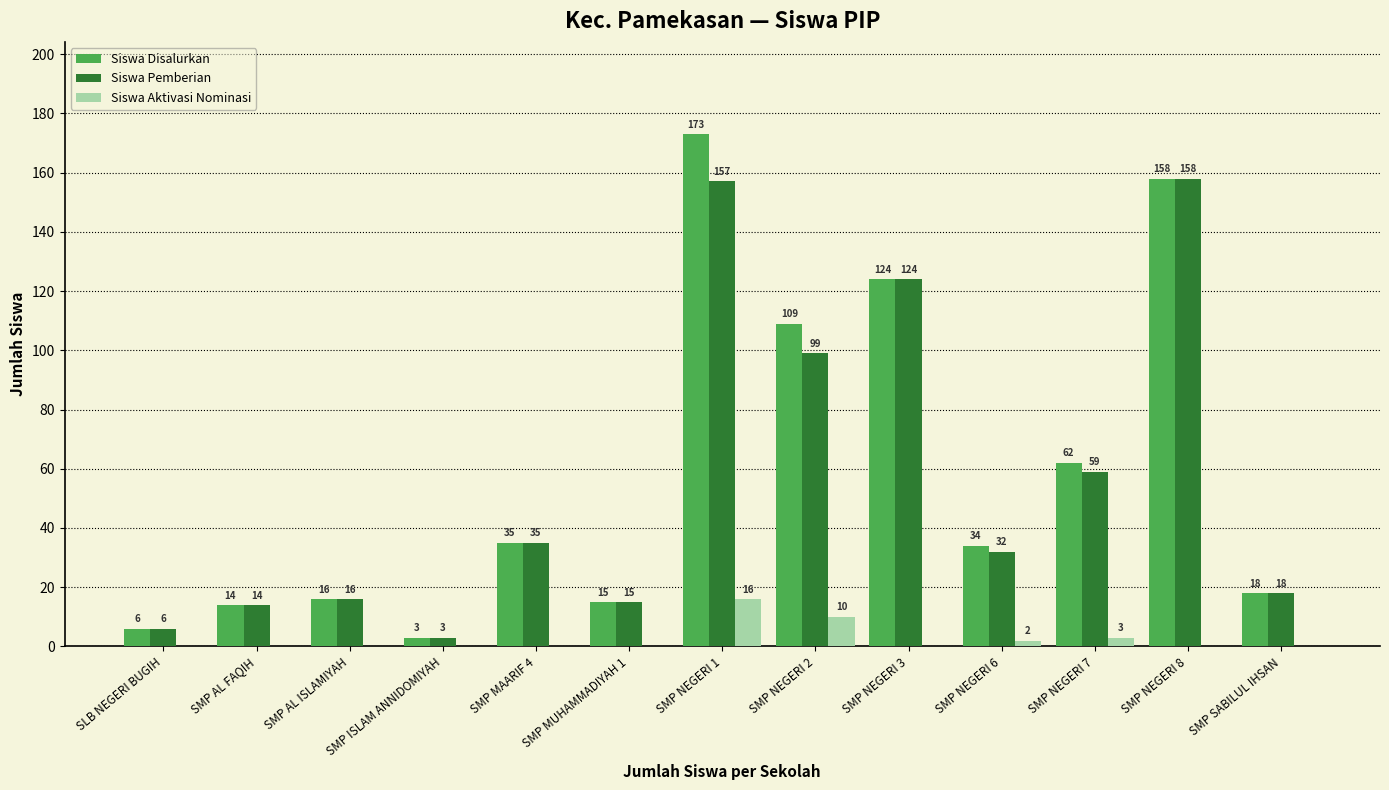

Is the value of Siswa Aktivasi Nominasi at SMP NEGERI 8 greater than the value of Siswa Disalurkan at SLB NEGERI BUGIH?

No